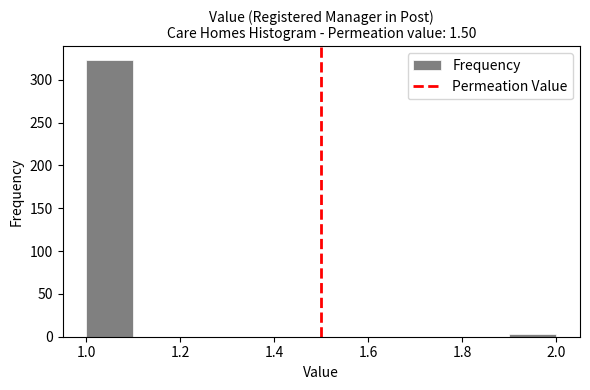

Reading left to right, list every bar in this chart as the range it spans on the x-axis followed by its height. The values are not printed on the chart, so give them approximately, as read against the axis.

1.0 to 1.1: 325
1.1 to 1.2: 0
1.2 to 1.3: 0
1.3 to 1.4: 0
1.4 to 1.5: 0
1.5 to 1.6: 0
1.6 to 1.7: 0
1.7 to 1.8: 0
1.8 to 1.9: 0
1.9 to 2.0: under 5